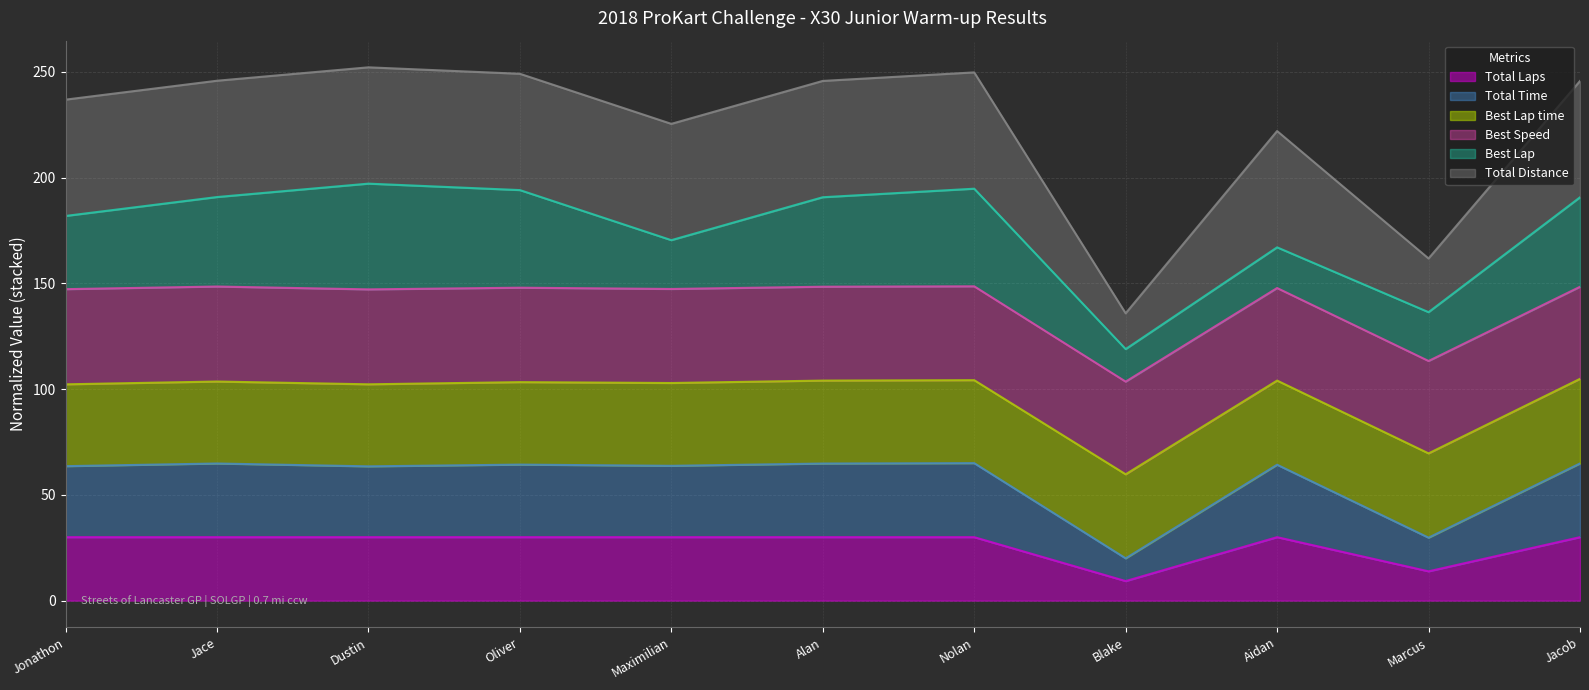

What value does the Total Laps series have at Nolan?

30.0